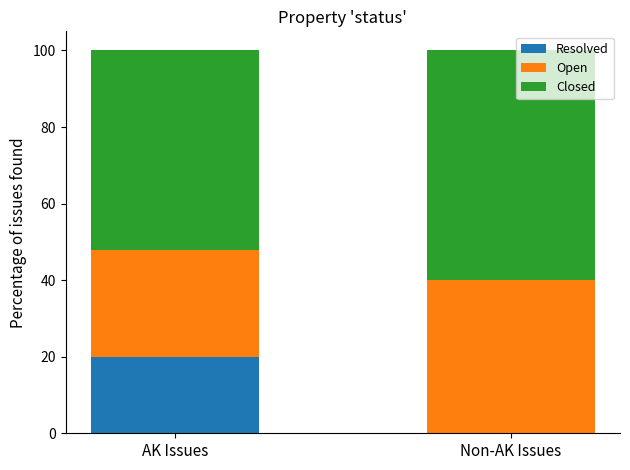

What is the sum of all Resolved values?

20